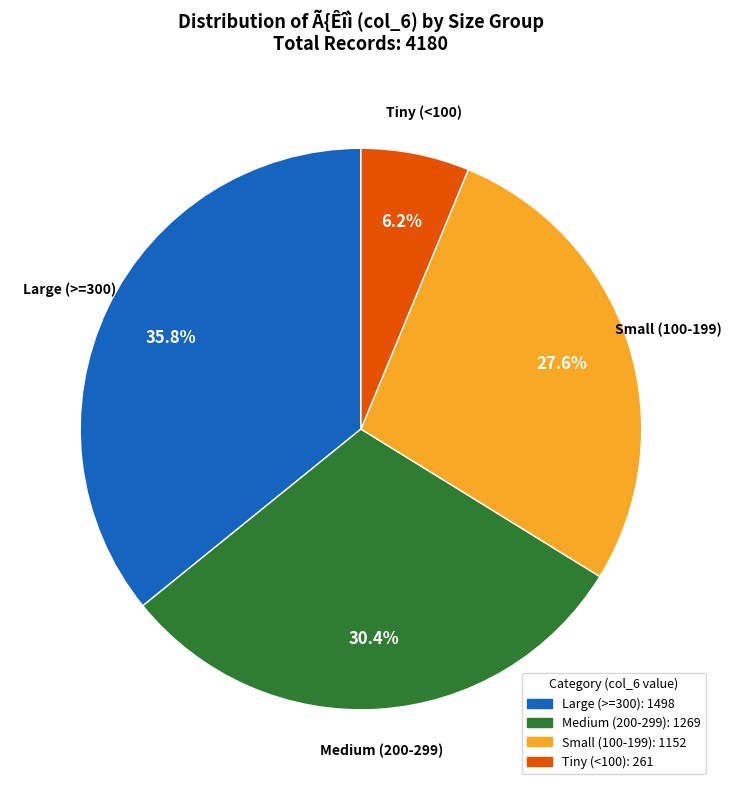

Does any single category account for the majority?

No